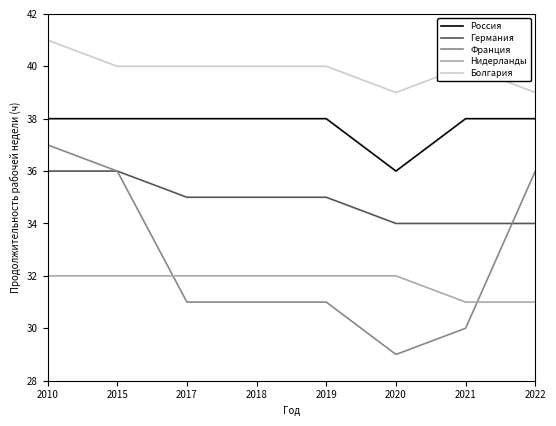

True or false: Франция has a value of 29 at 2020.

True